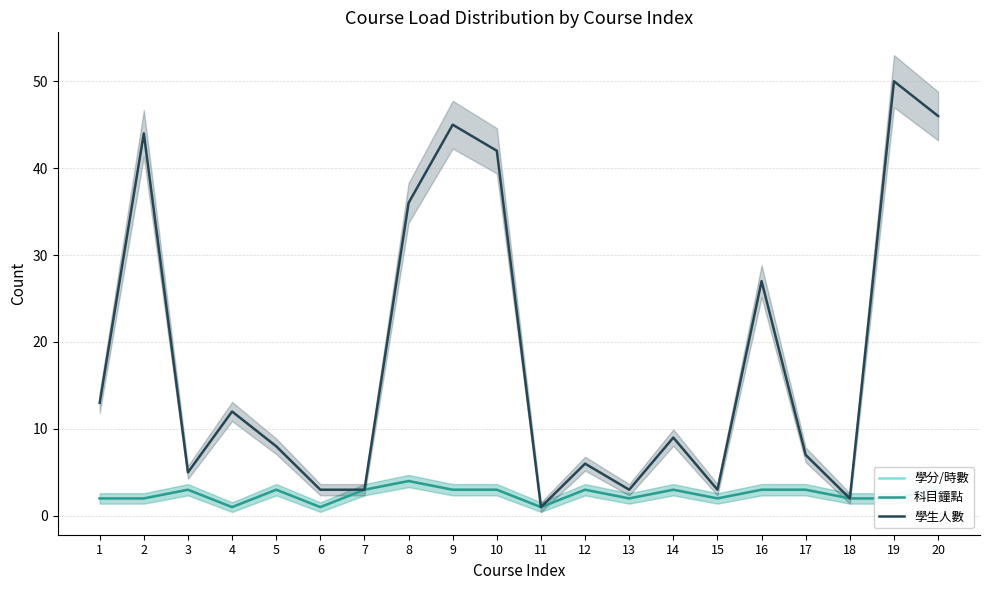

At how many categories does at least one series exceed 39?

5